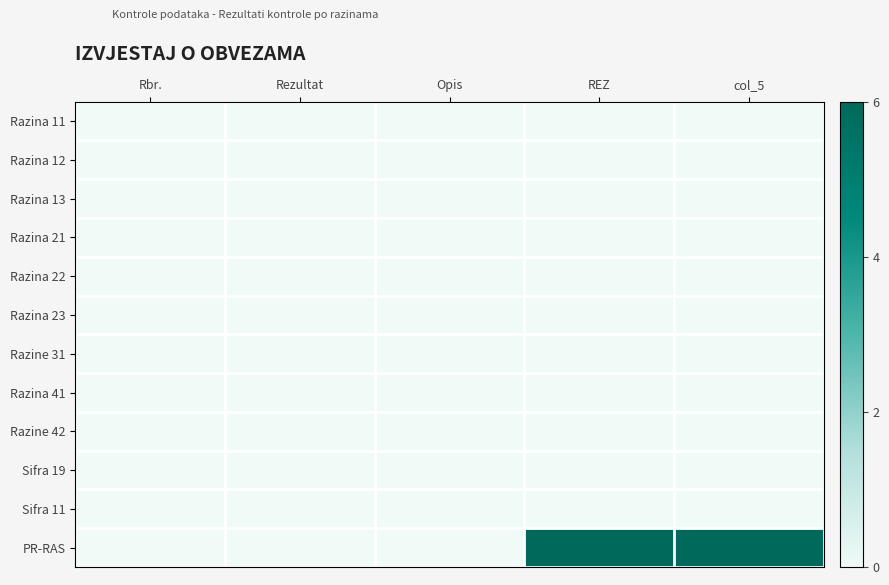

Which series has the largest range (max minus min)?

PR-RAS